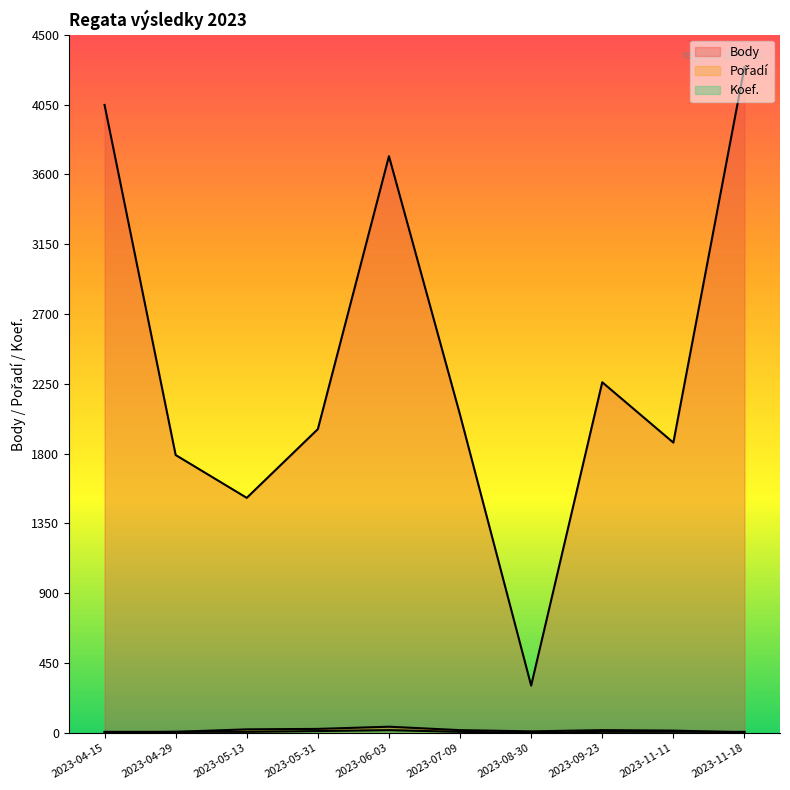

What is the sum of the Body (line) values at 2023-11-11 and 2023-05-13?

3386